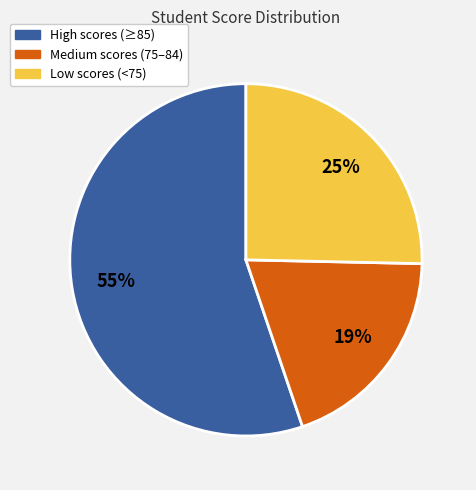

Do High scores (≥85) and Low scores (<75) together represent more than half of the pie?

Yes